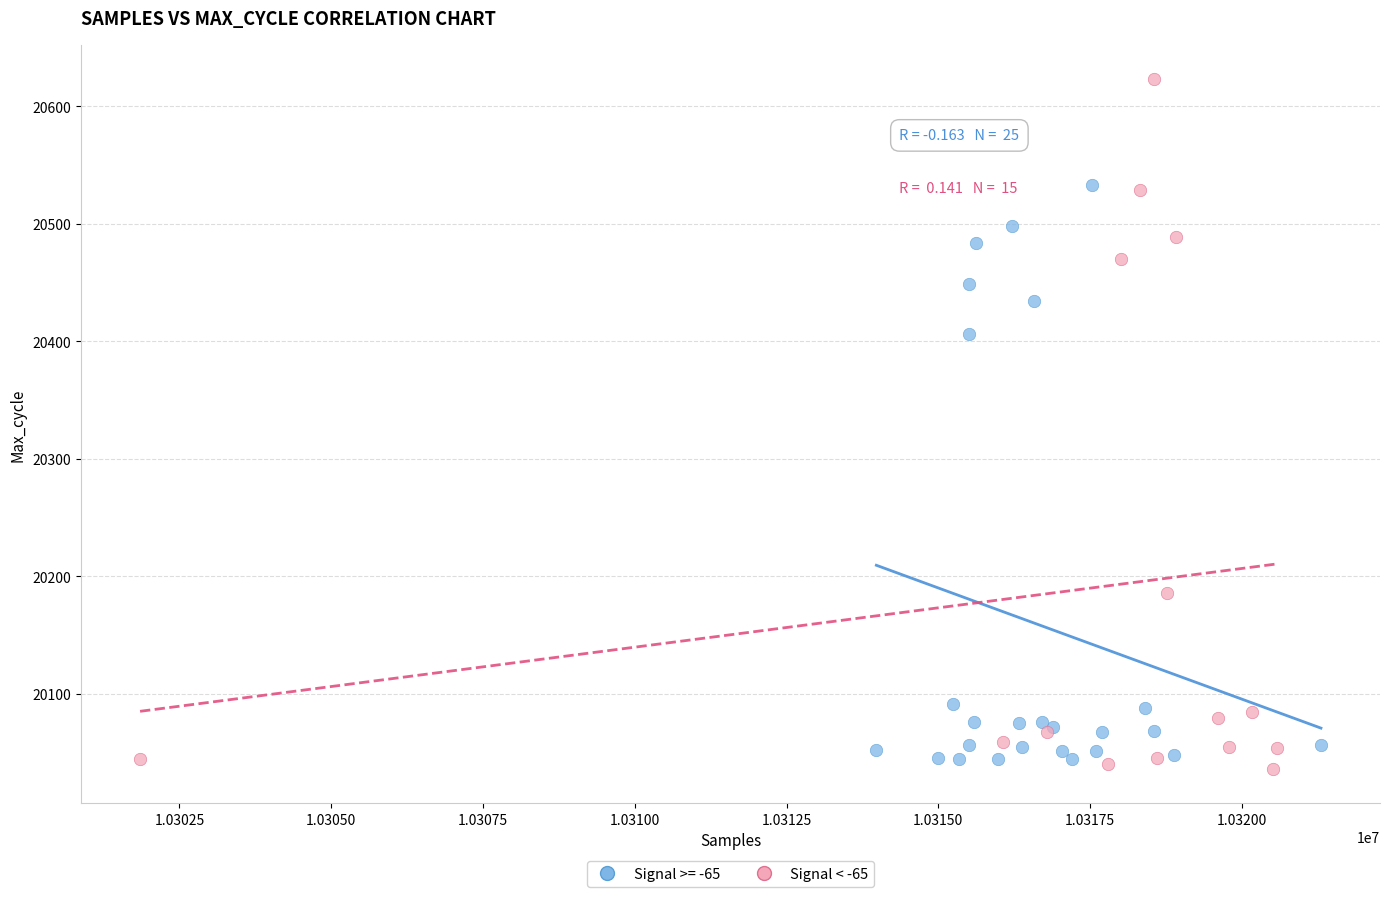

Which series contains the highest Y value?

Signal < -65